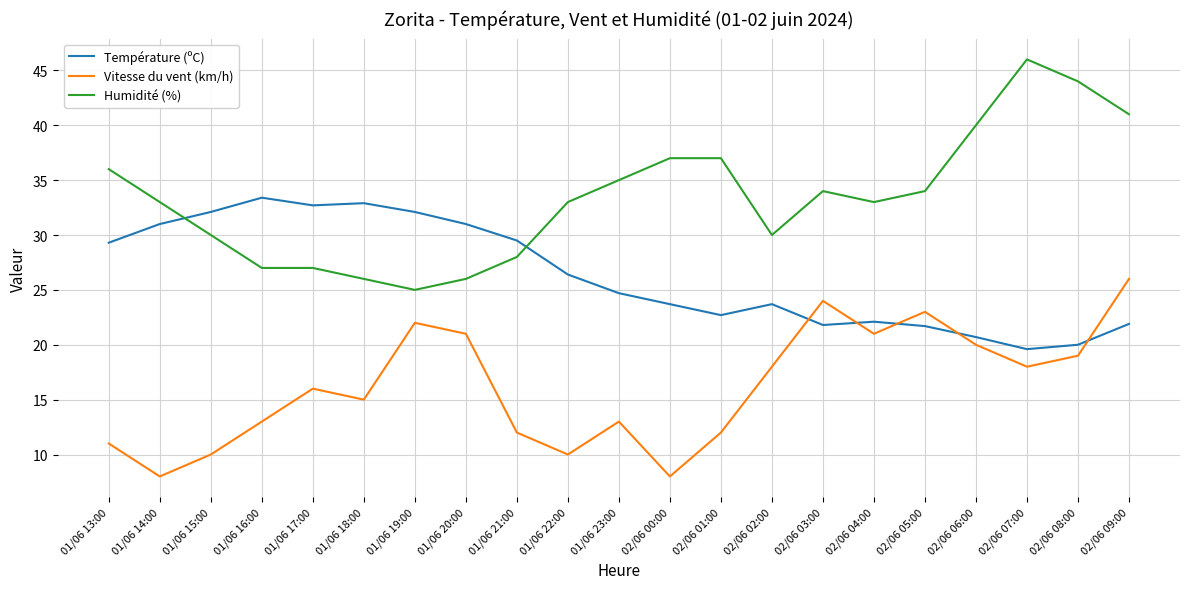

What position from the left is 02/06 05:00?

17